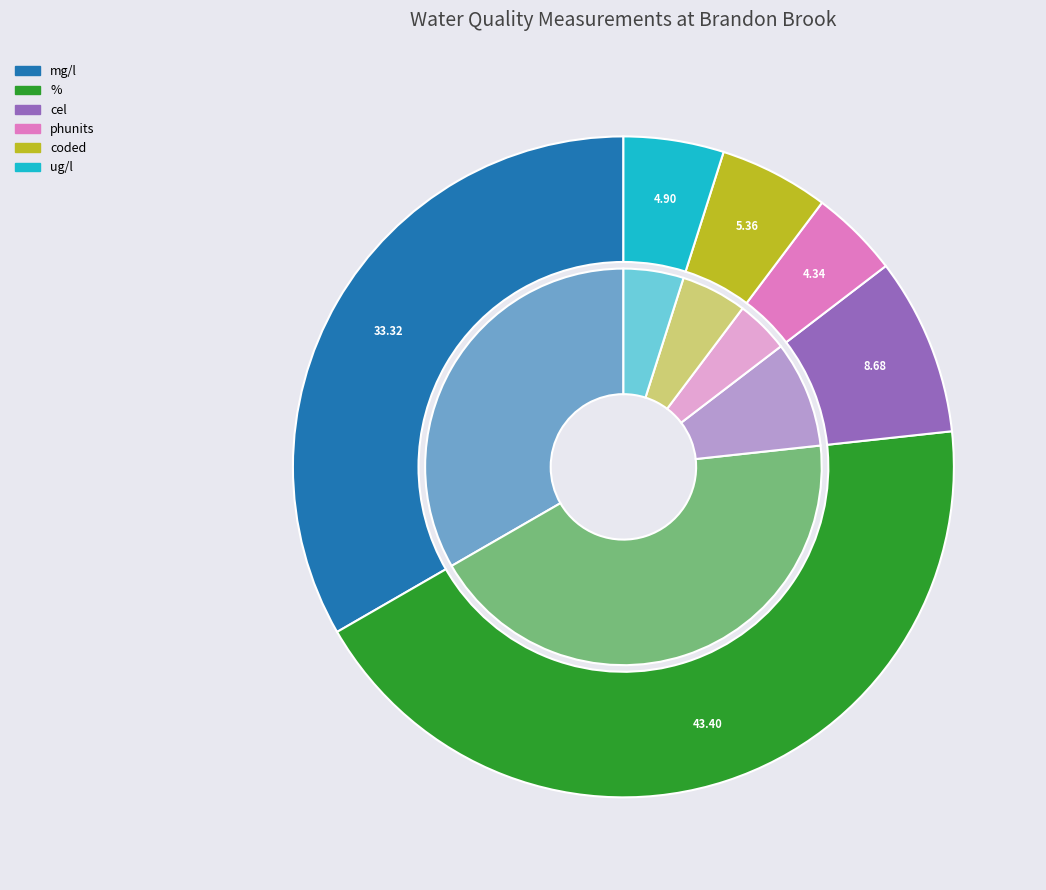

Rank the categories by value from highest to lowest.

O Diss %sat, Chloride Ion, Temp Water, pH, Oxygen Diss, Zinc - as Zn, N Oxidised, Nitrate-N, WethPresTemp, Weth-Visibty, Cu Filtered, Orthophospht, BOD ATU, WethPresPrec, Nitrite-N, Ammonia(N), NH3 un-ion